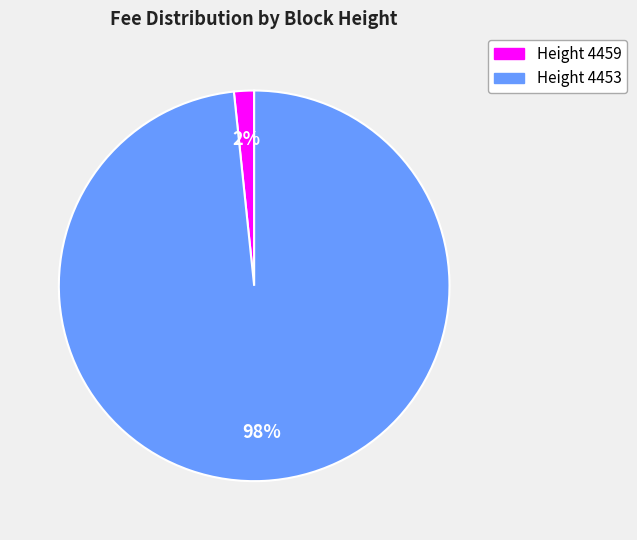

Count the number of slices in the pie.

2